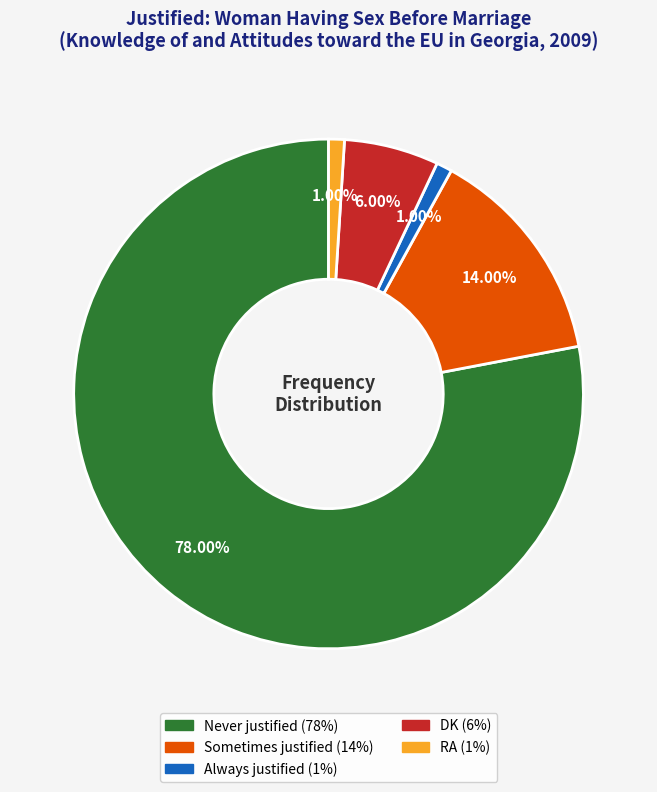

What is the majority slice?

Never justified